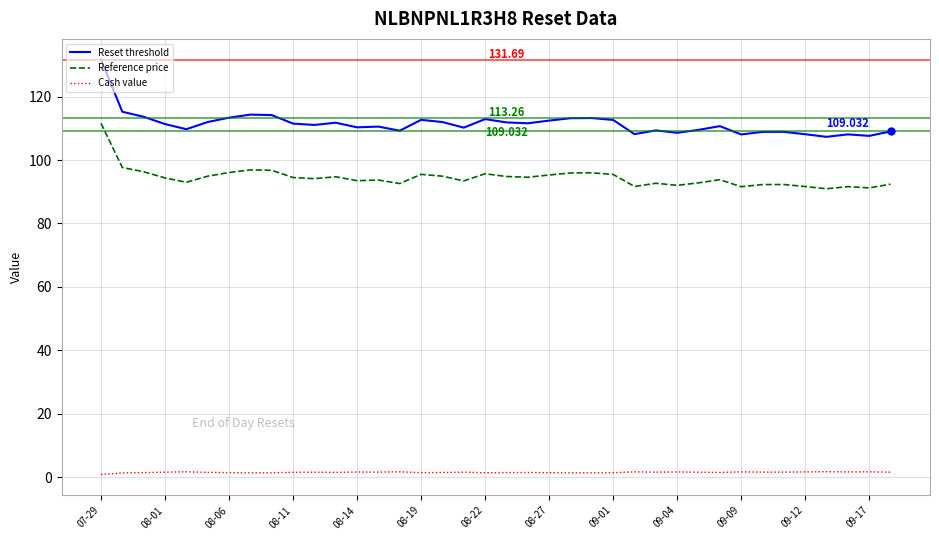

True or false: Reset threshold and Reference price intersect in this chart.

False